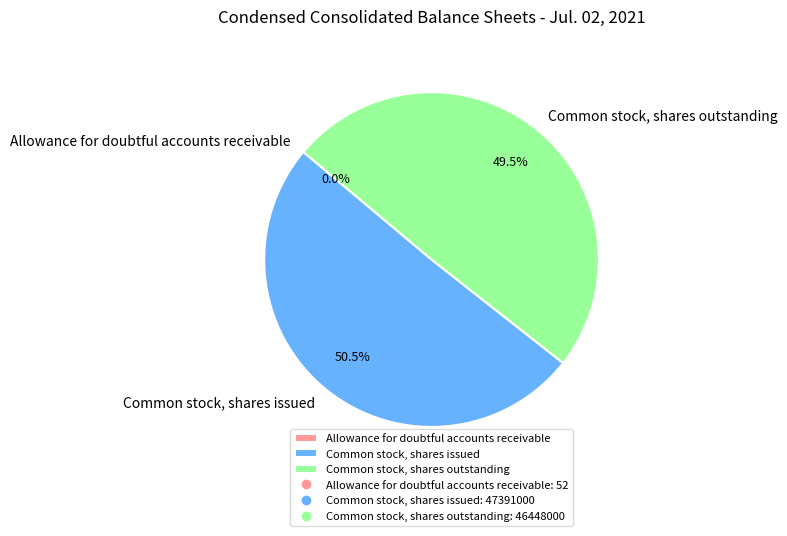

Approximately how many times larger is the value at Common stock, shares outstanding compared to Common stock, shares issued?

1.0